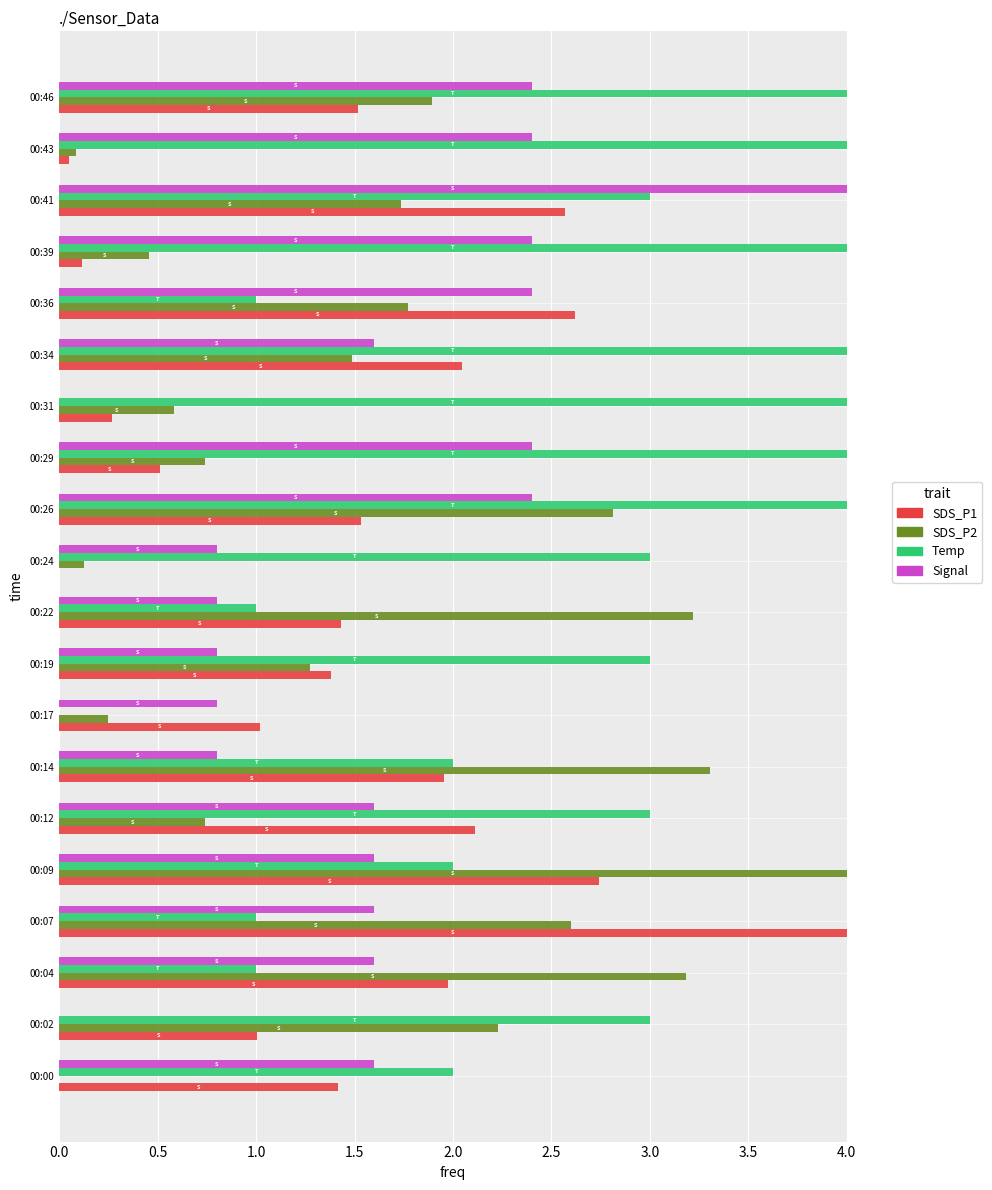

What is the highest value of the Signal series?

4.0